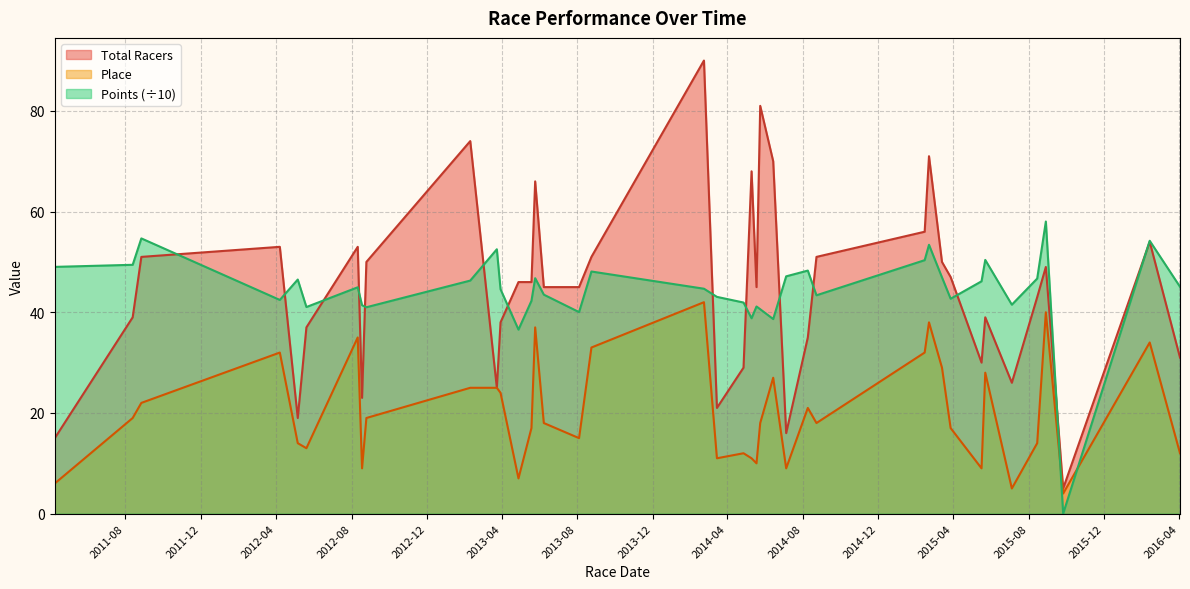

What is the label of the 13th point from the left?

2013-04-28